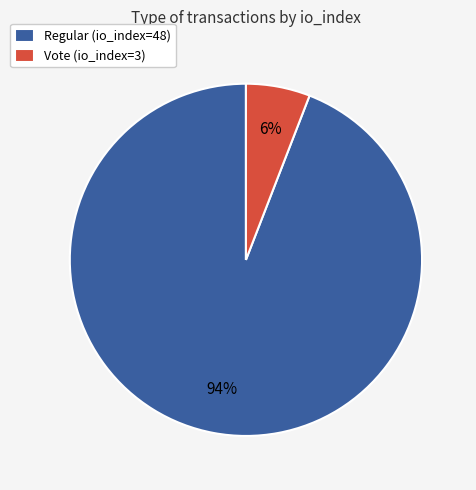

To the nearest percent, what is the difference between the Regular (io_index=48) and Vote (io_index=3) slice percentages?

88%